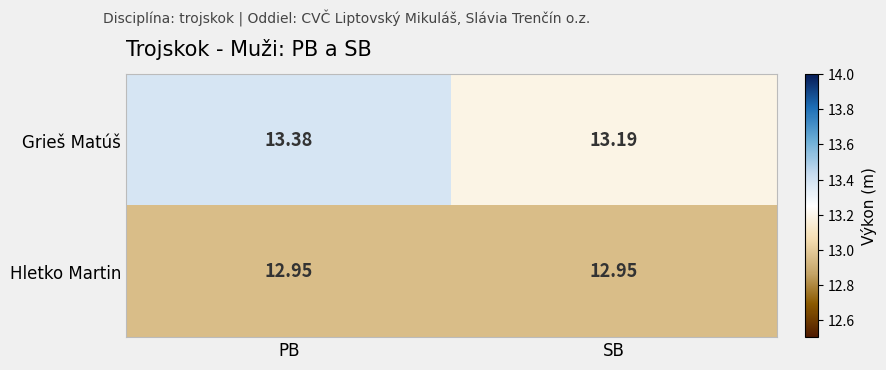

List the series in order of their peak value, lowest first.

Hletko Martin, Grieš Matúš